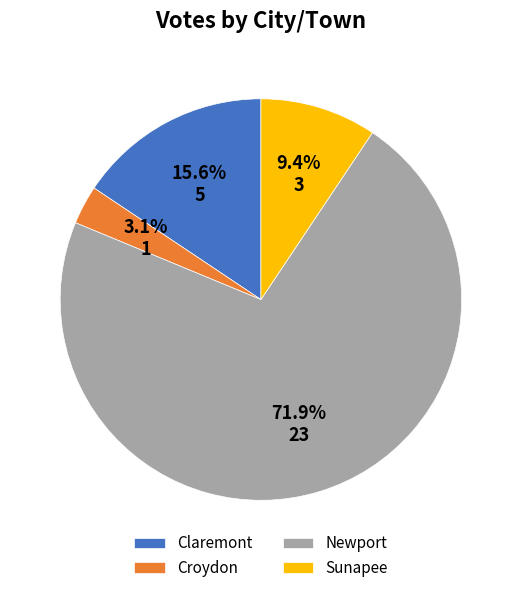

Which slice is the smallest?

Croydon